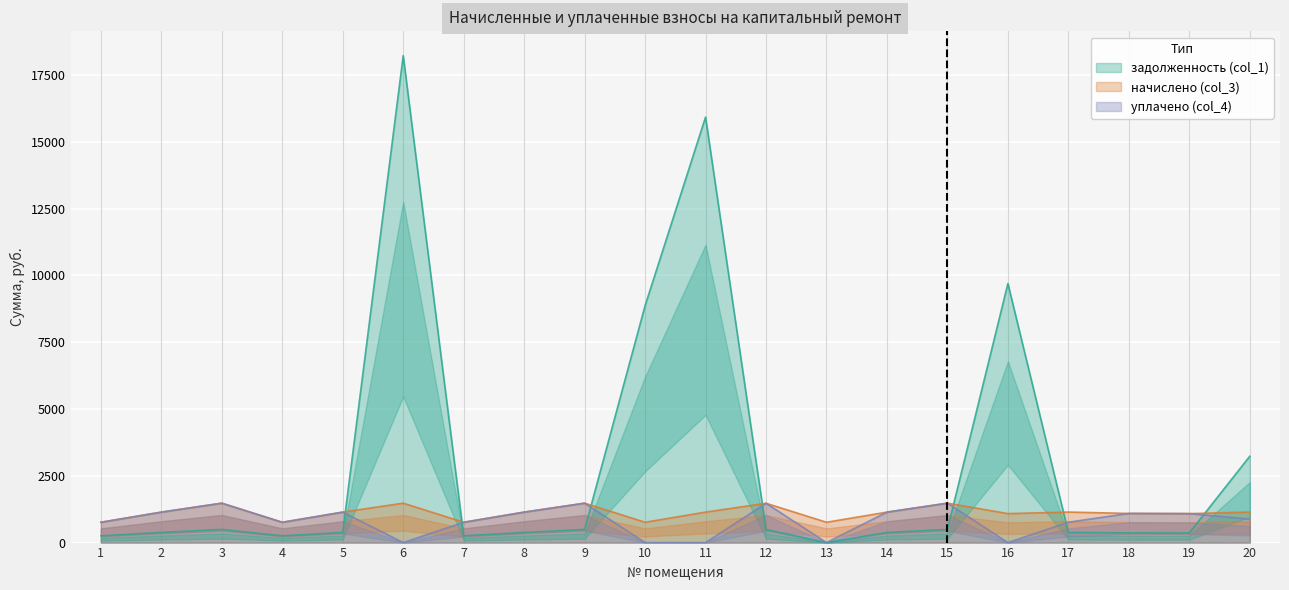

What is the sum of all начислено (col_3) values?

22420.8